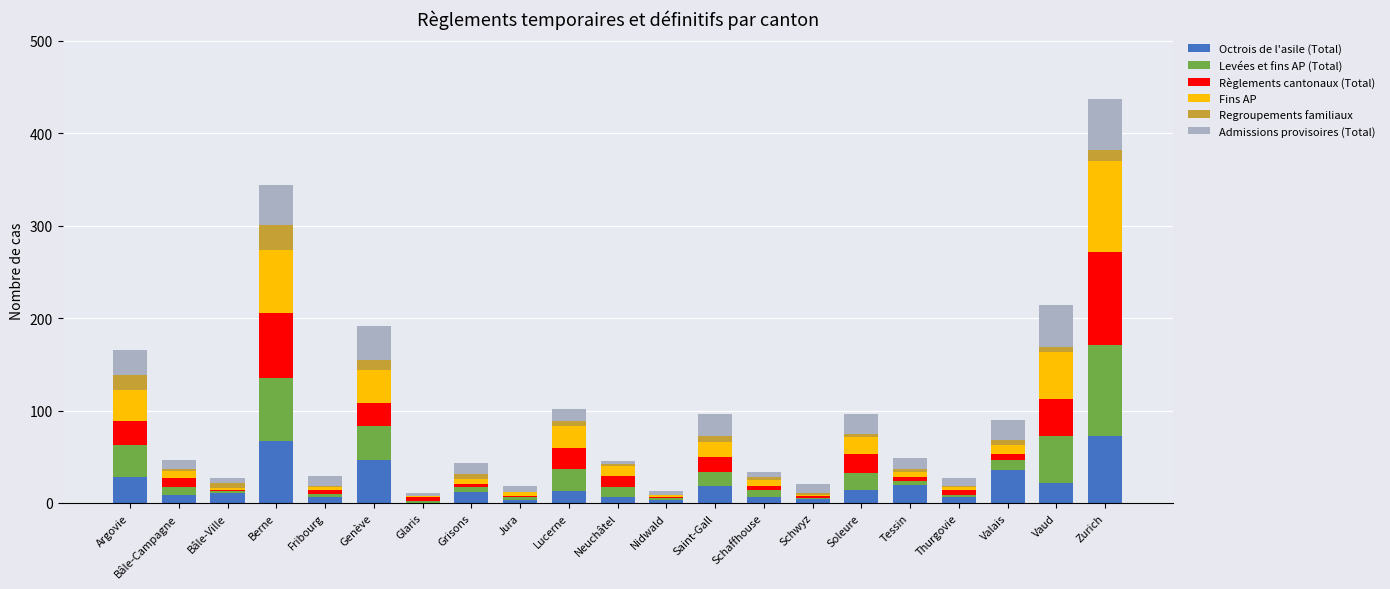

At which category is the sum across all series the highest?

Zurich